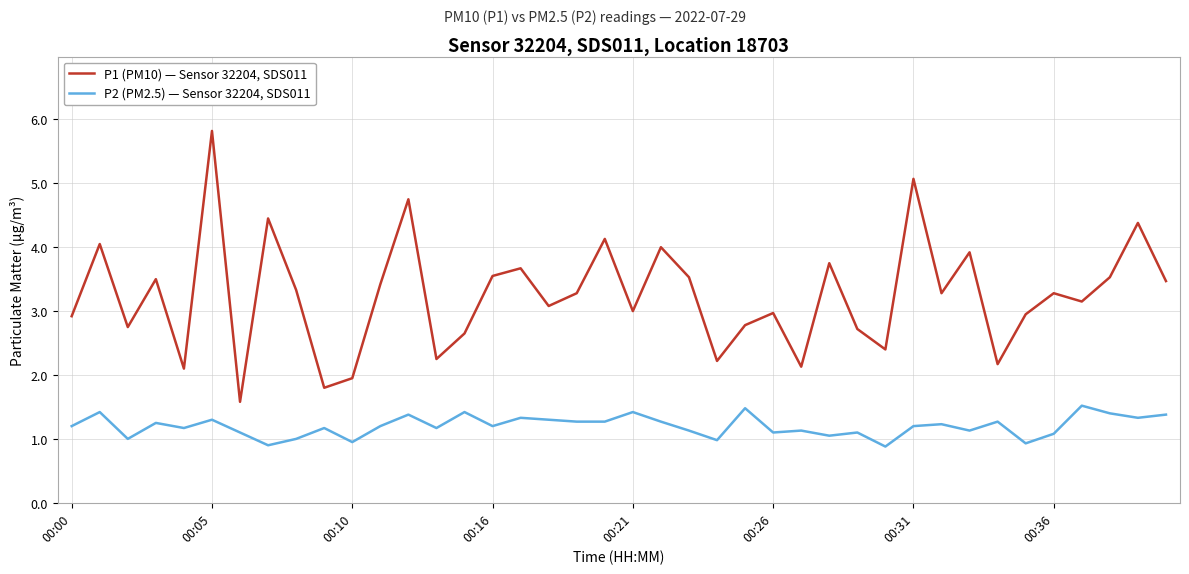

Is this an area chart (filled region under the line)?

No